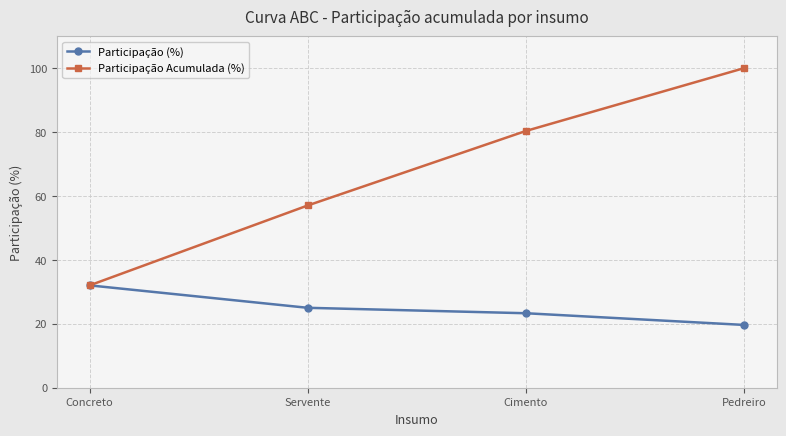

At which category does the chart reach its peak across all series?

Pedreiro